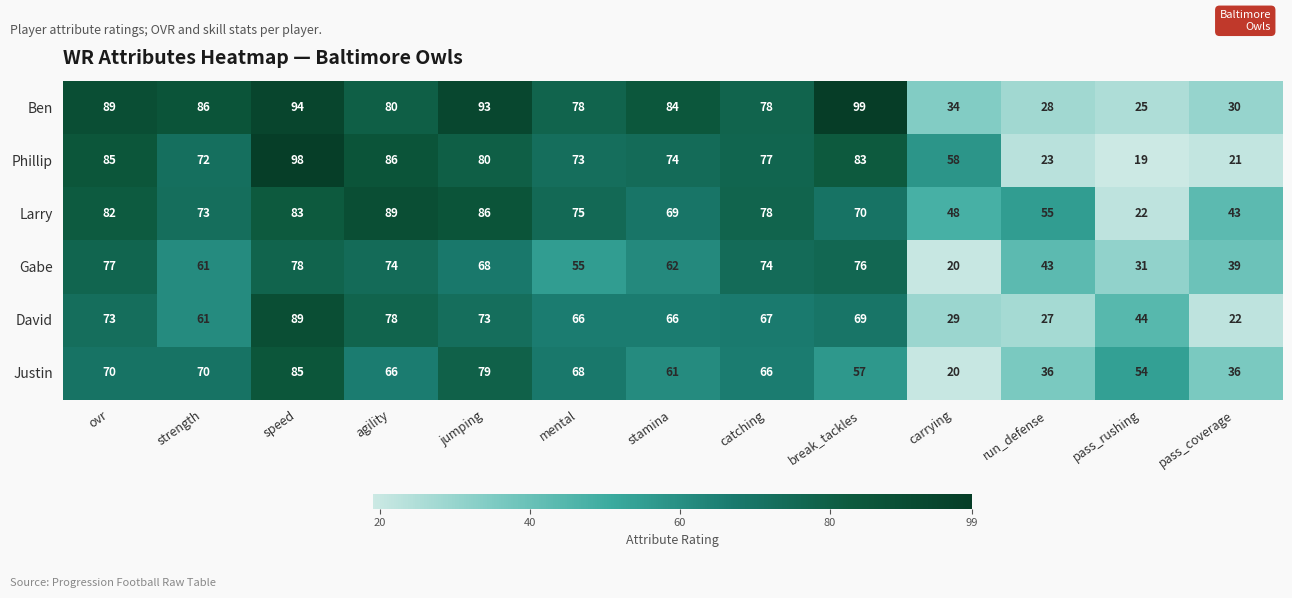

Between jumping and pass_coverage, which series saw the biggest shift?

Ben